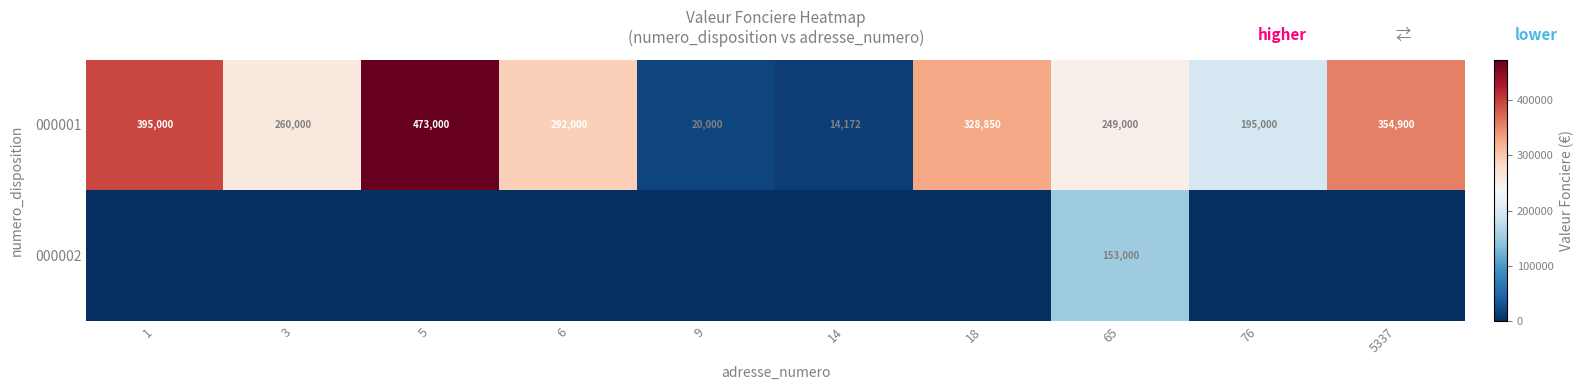

The 000001 series shows 14172 at 14. True or false?

True